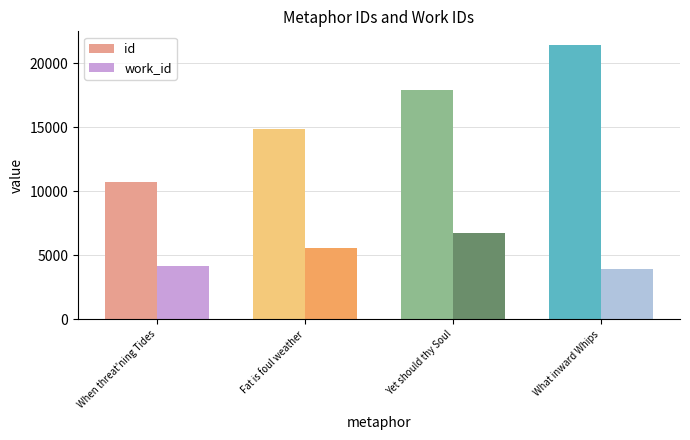

What is the value of the id bar at the 1st from the left?

10751